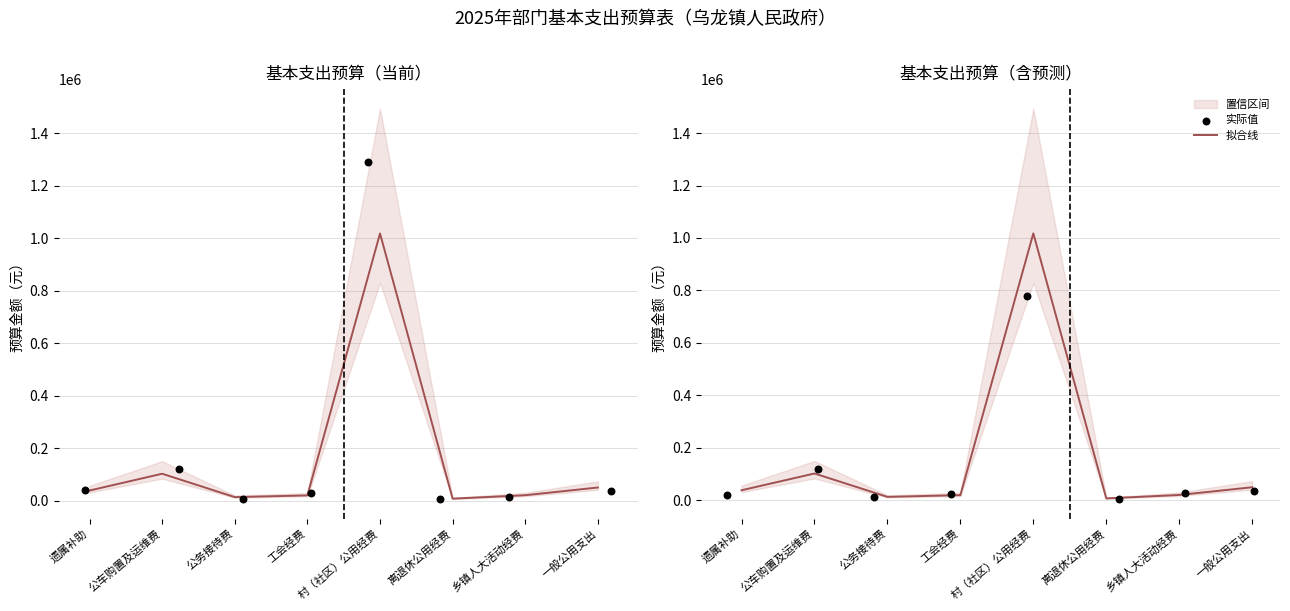

Which series contains the lowest Y value?

实际值